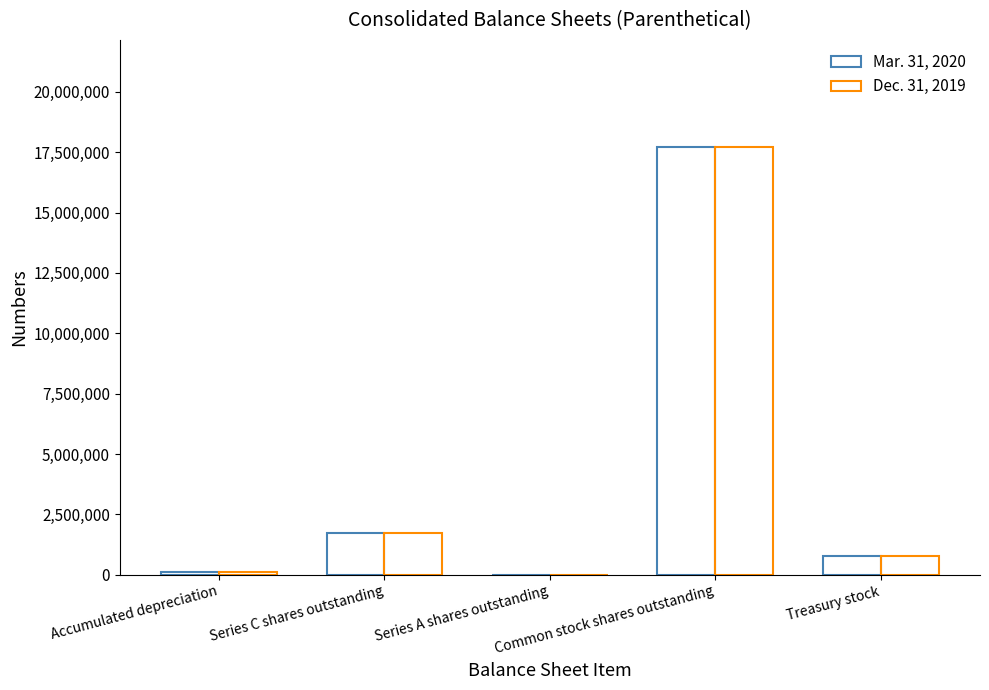

What is the difference between the maximum and minimum values in the Mar. 31, 2020 series?

17721825